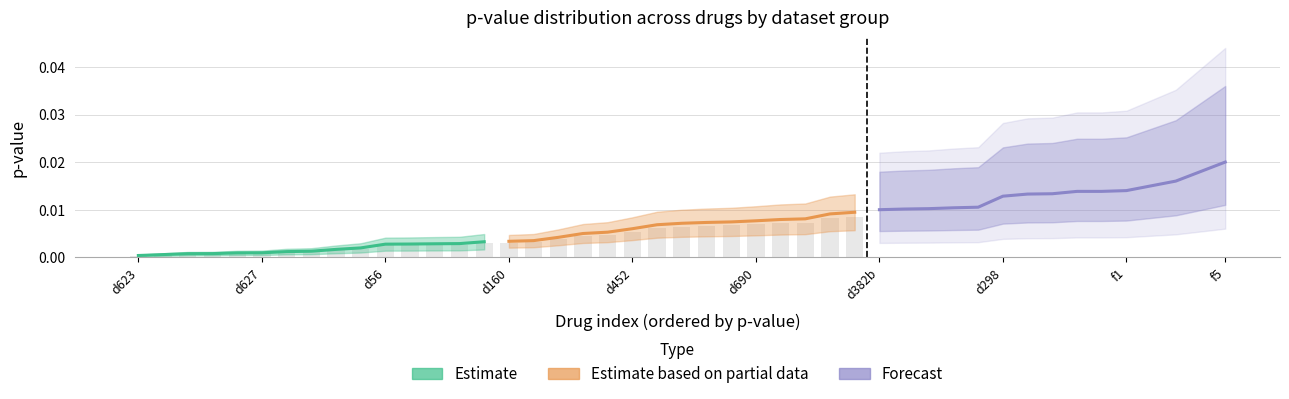

What is the label of the 13th bar from the right?

d56